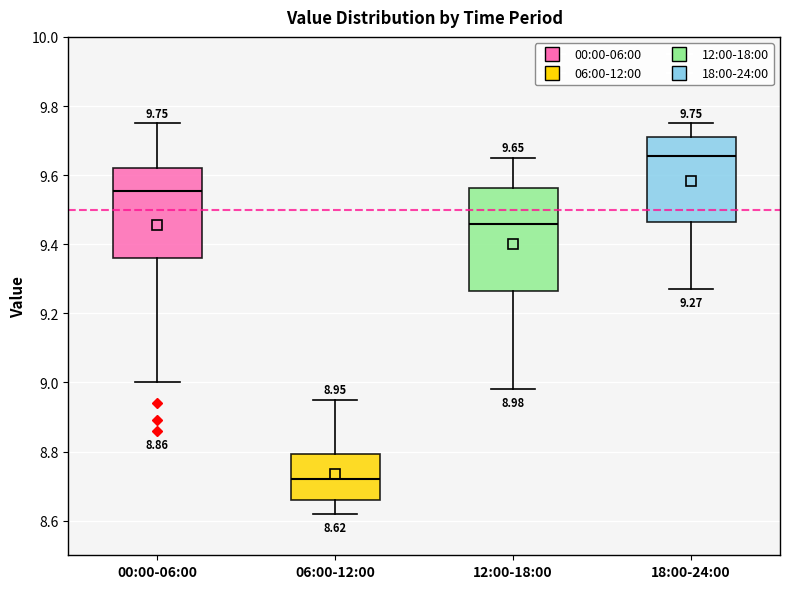

Which box's median line is the highest?

18:00-24:00